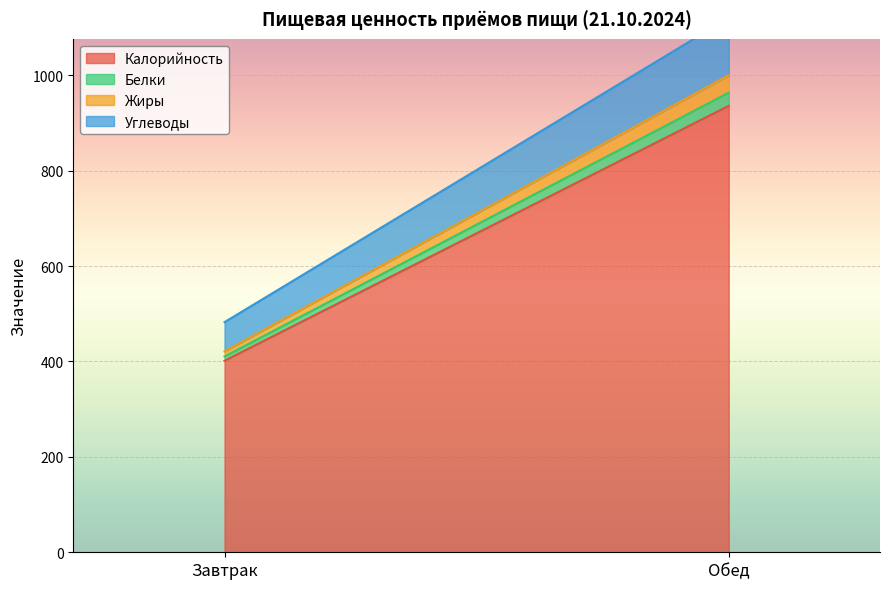

What is the label of the 2nd point from the right?

Завтрак